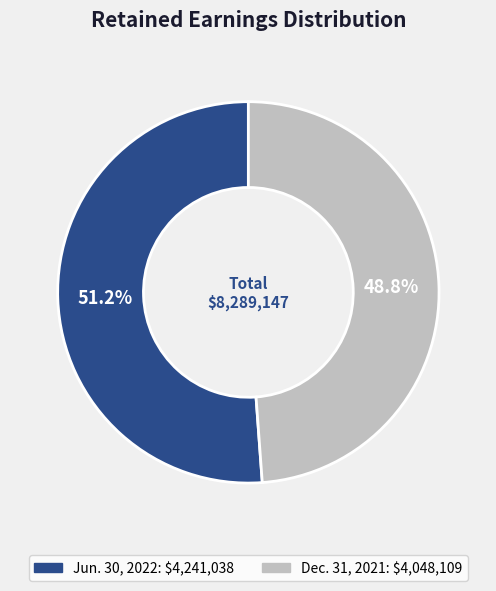

To the nearest percent, what portion does Jun. 30, 2022 represent?

51%